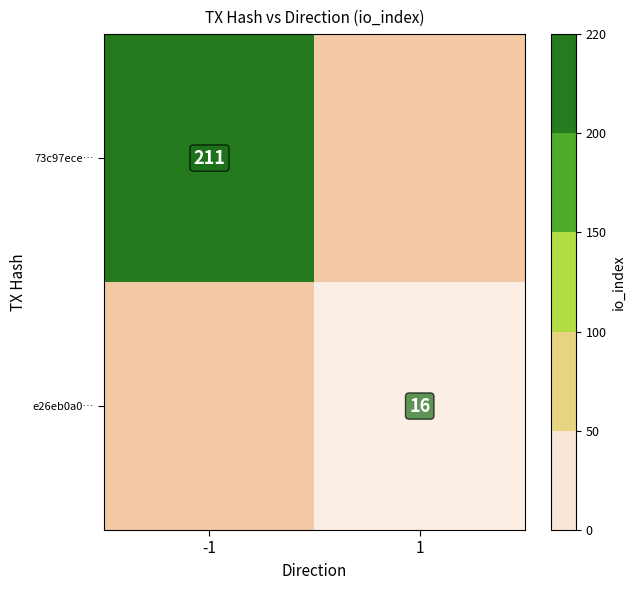

Is it true that 73c97ece… equals 340 at -1?

False